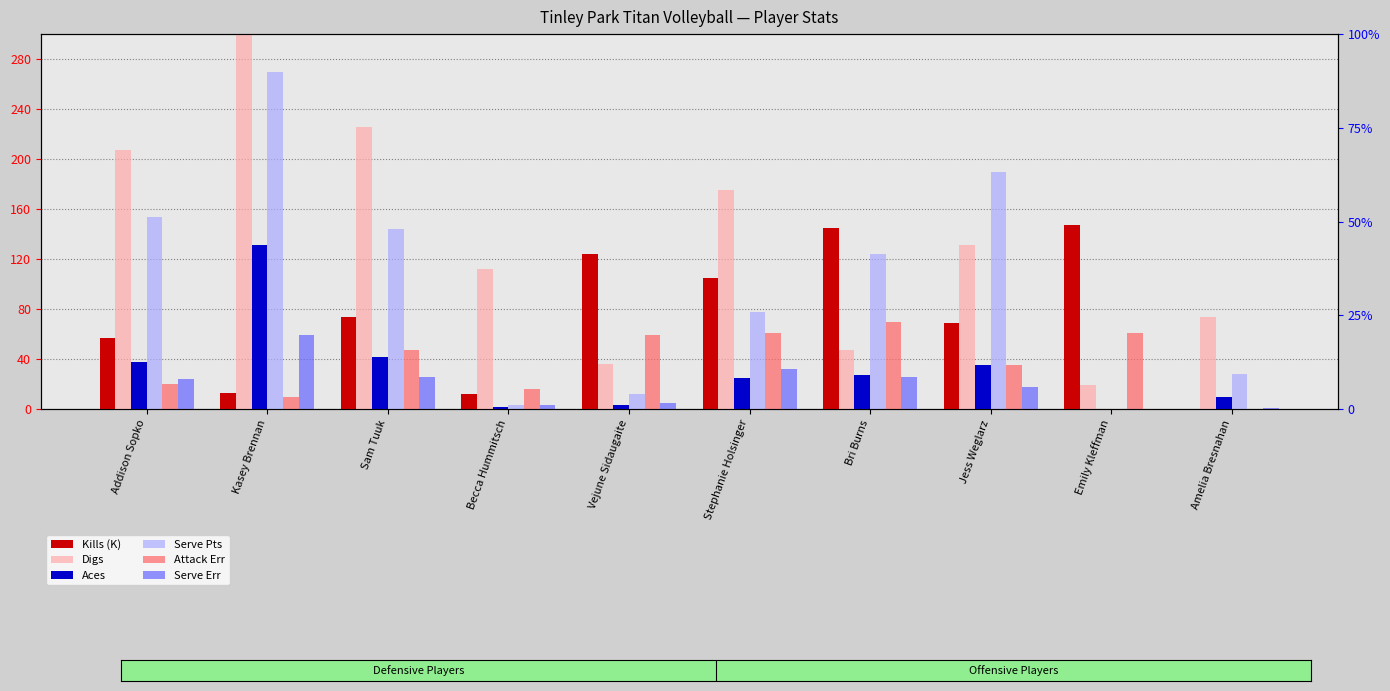

Reading left to right, transcribe all the data shown in this chart.

Kills (K): 57	13	74	12	124	105	145	69	147	0
Digs: 207	469	226	112	36	175	47	131	19	74
Aces: 38	131	42	2	3	25	27	35	0	10
Serve Pts: 154	270	144	3	12	78	124	190	0	28
Attack Err: 20	10	47	16	59	61	70	35	61	0
Serve Err: 24	59	26	3	5	32	26	18	0	1